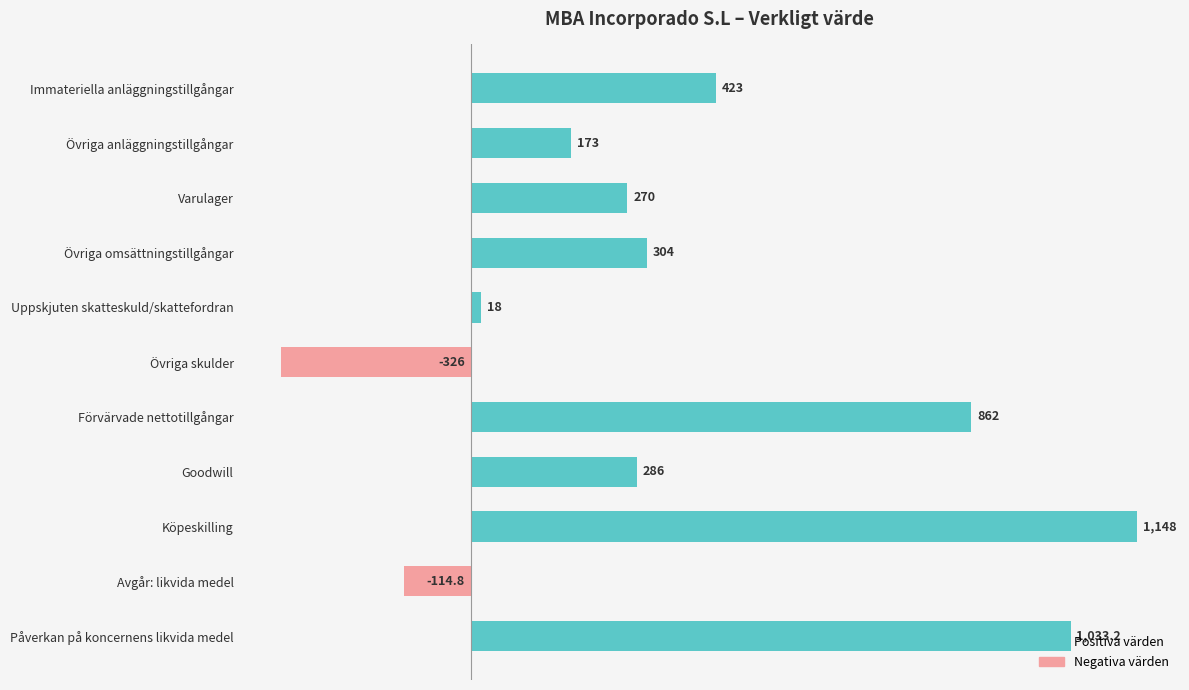

What is the minimum value shown in the chart?

-326.0